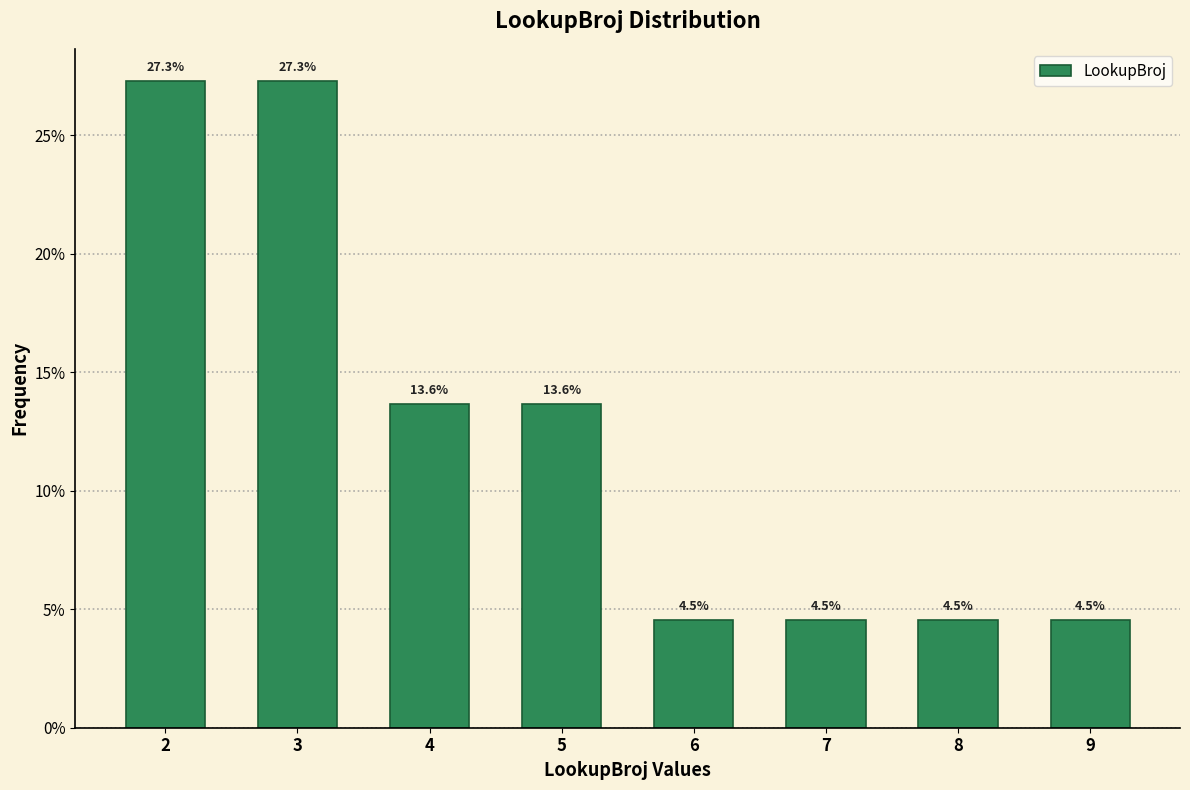

Reading right to left, list all the values displayed in this chart.

4.5	4.5	4.5	4.5	13.6	13.6	27.3	27.3